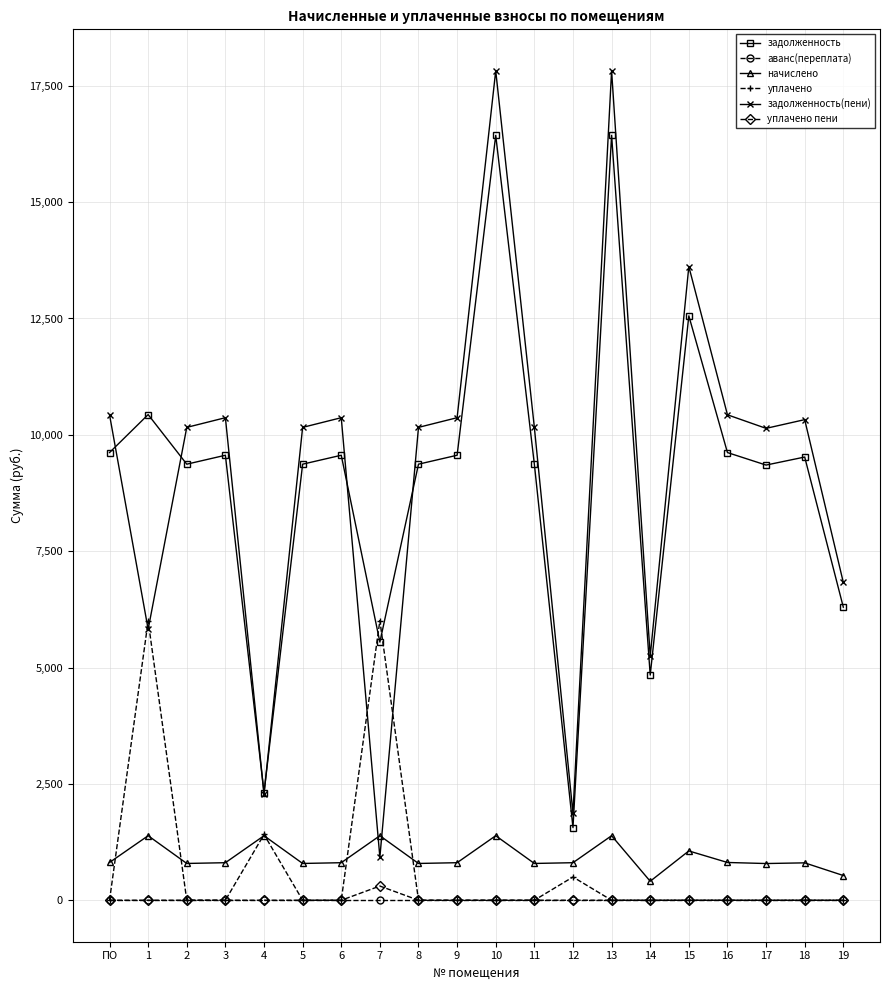

Where is the first local maximum for уплачено?

1